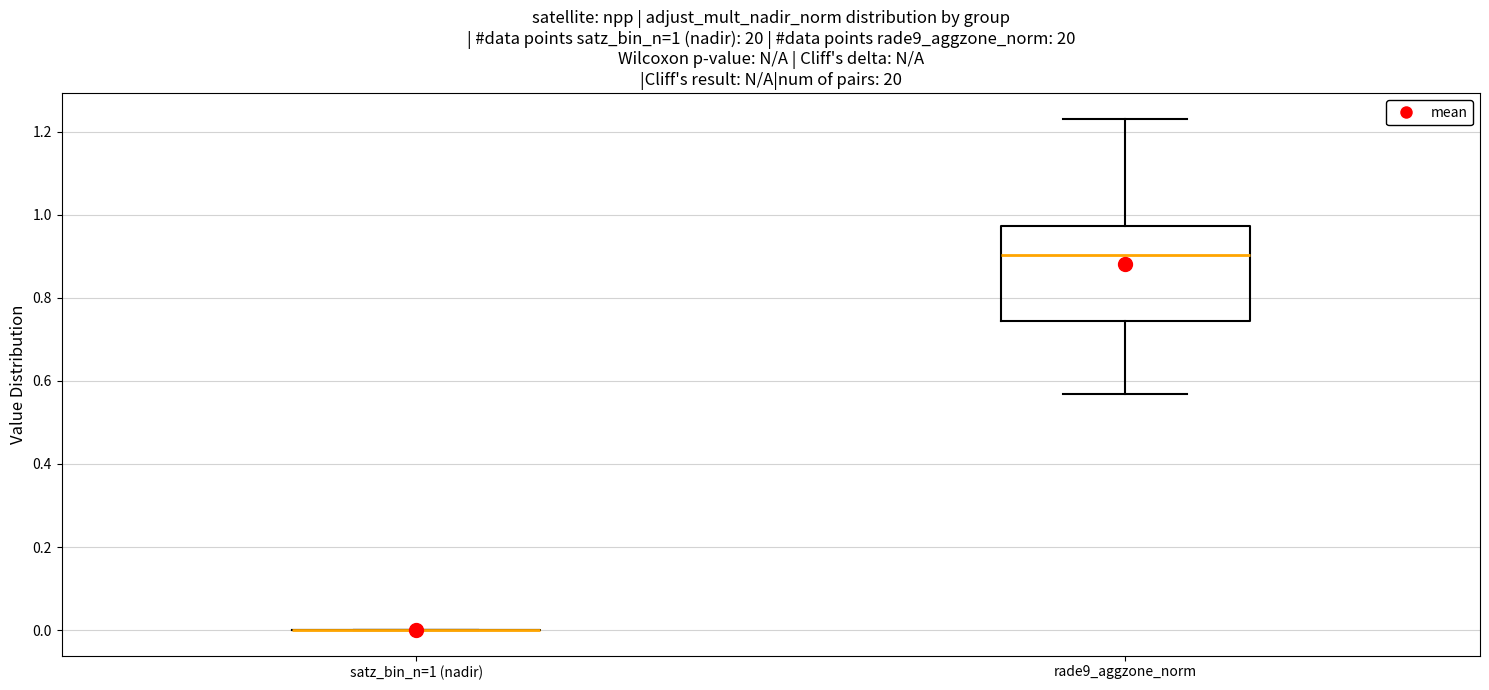

Which box is the tallest, from its lower edge to its upper edge?

rade9_aggzone_norm